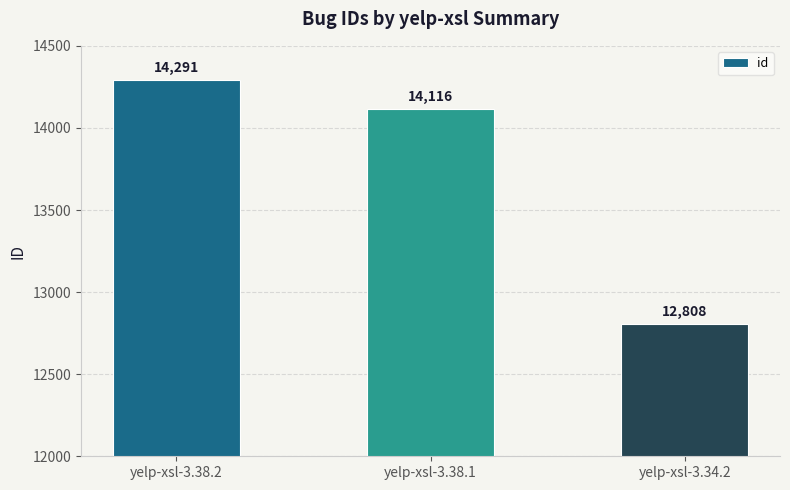

Reading left to right, what are all the values shown in this chart?

14291	14116	12808